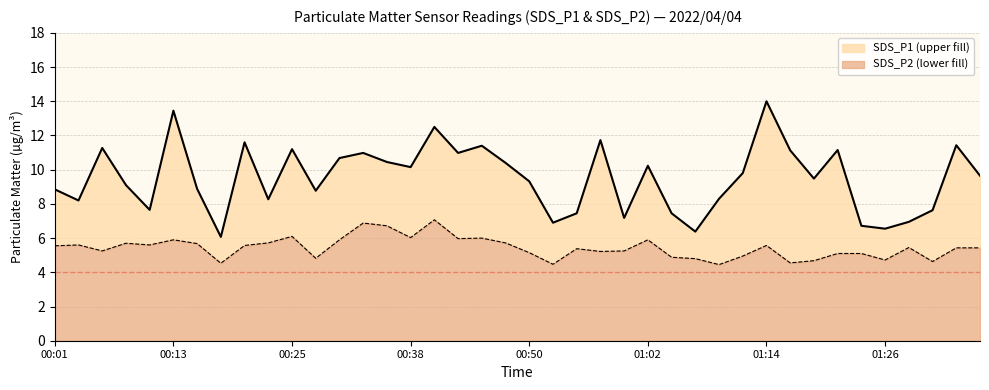

Does the chart have visible grid lines?

Yes